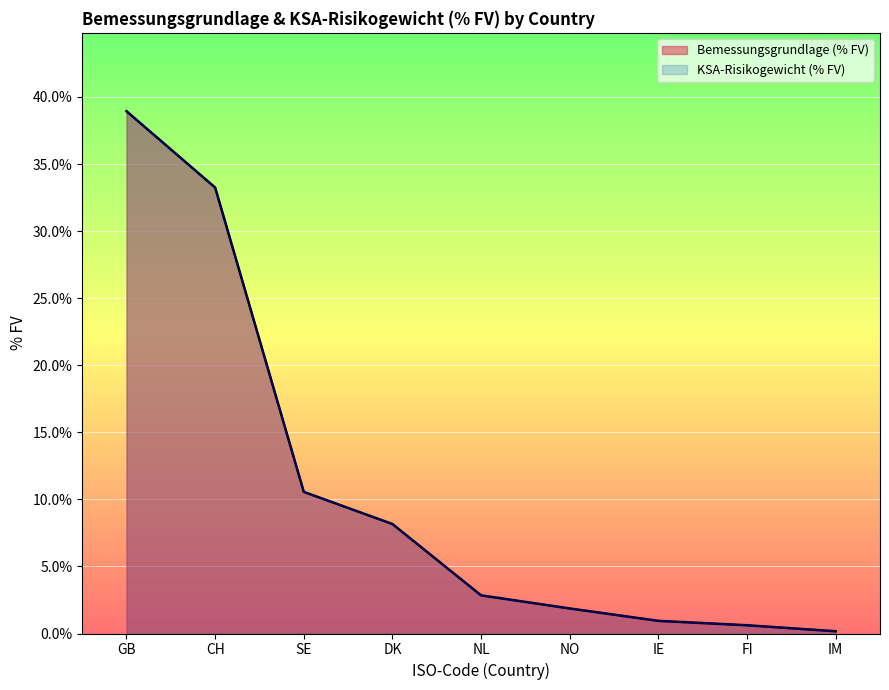

True or false: KSA-Risikogewicht (% FV) has more than 1 interior local peaks.

False